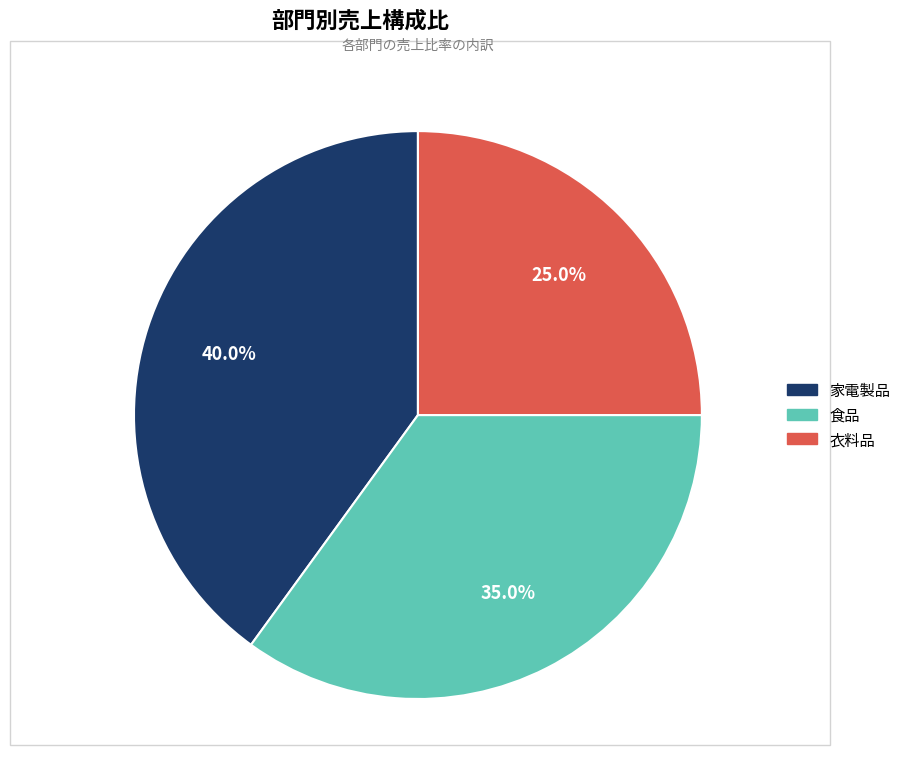

What is the smallest slice in the pie chart?

衣料品